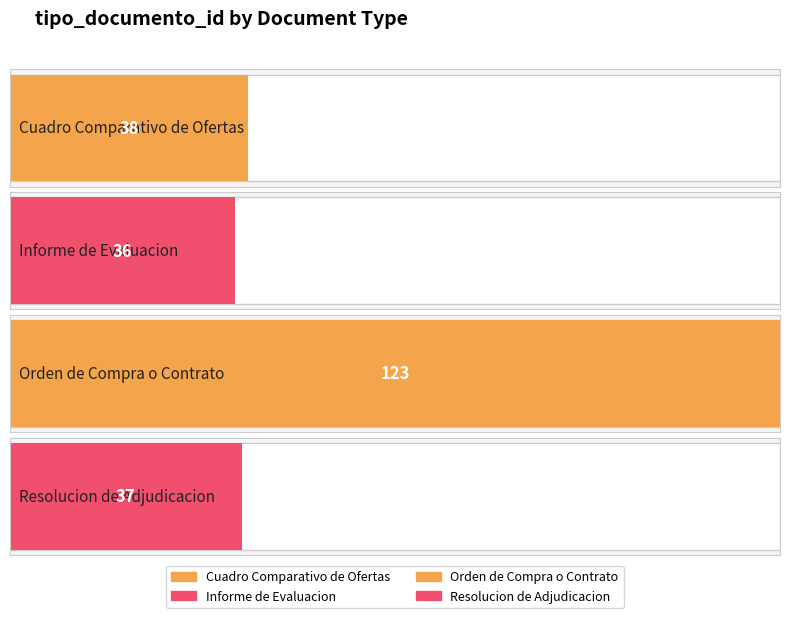

What is the difference between the maximum and minimum values?

87